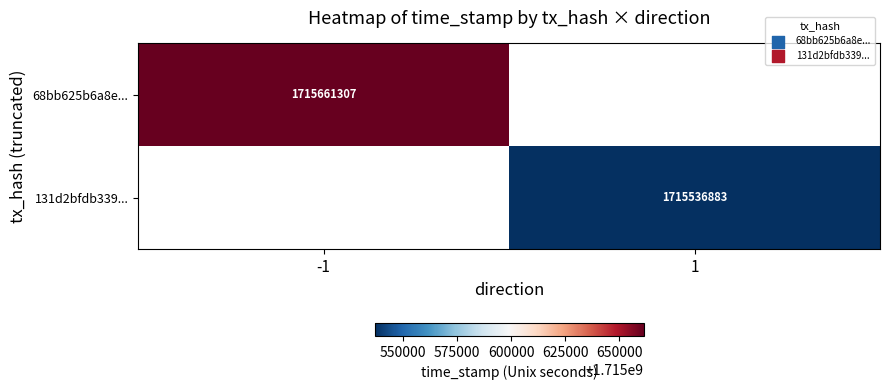

What is the minimum value shown in the chart?

1715536883.0